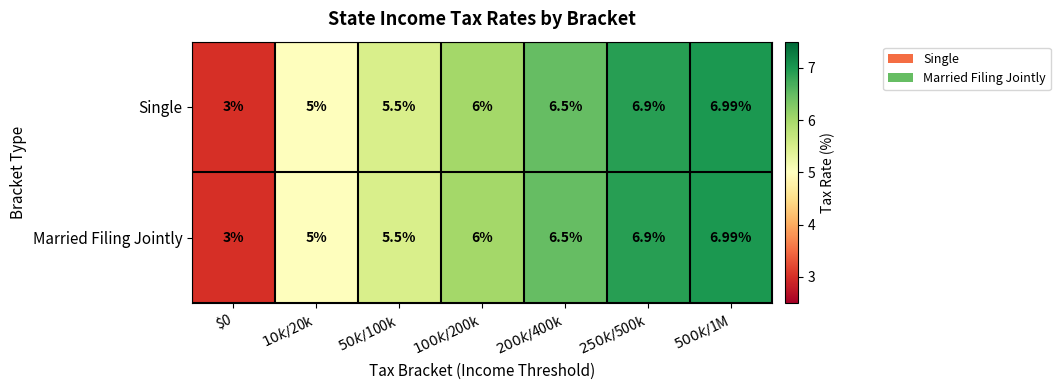

At which category does the chart reach its minimum across all series?

$0